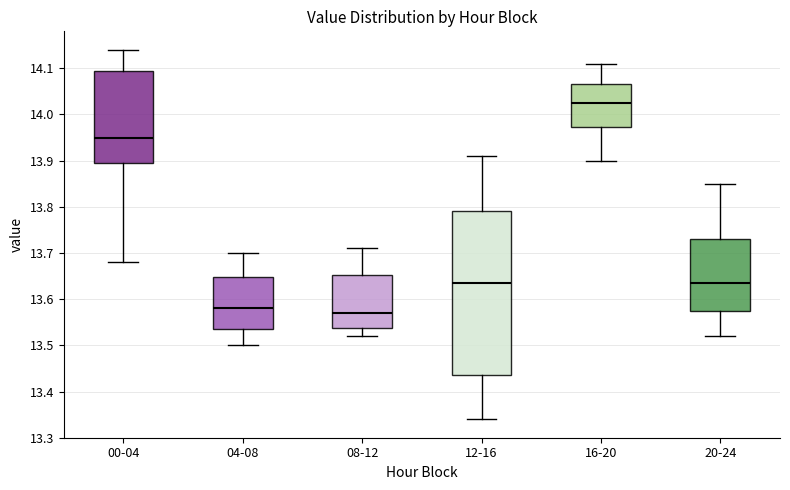

Which box is the tallest, from its lower edge to its upper edge?

12-16